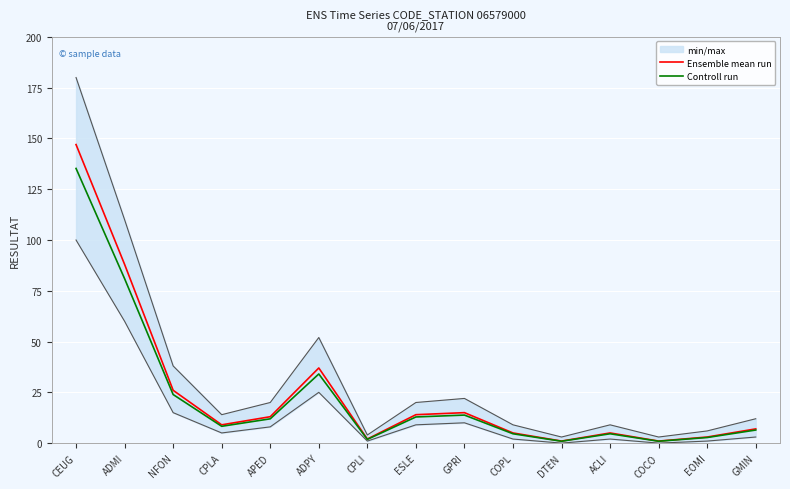

What is the label of the 2nd point from the right?

EOMI